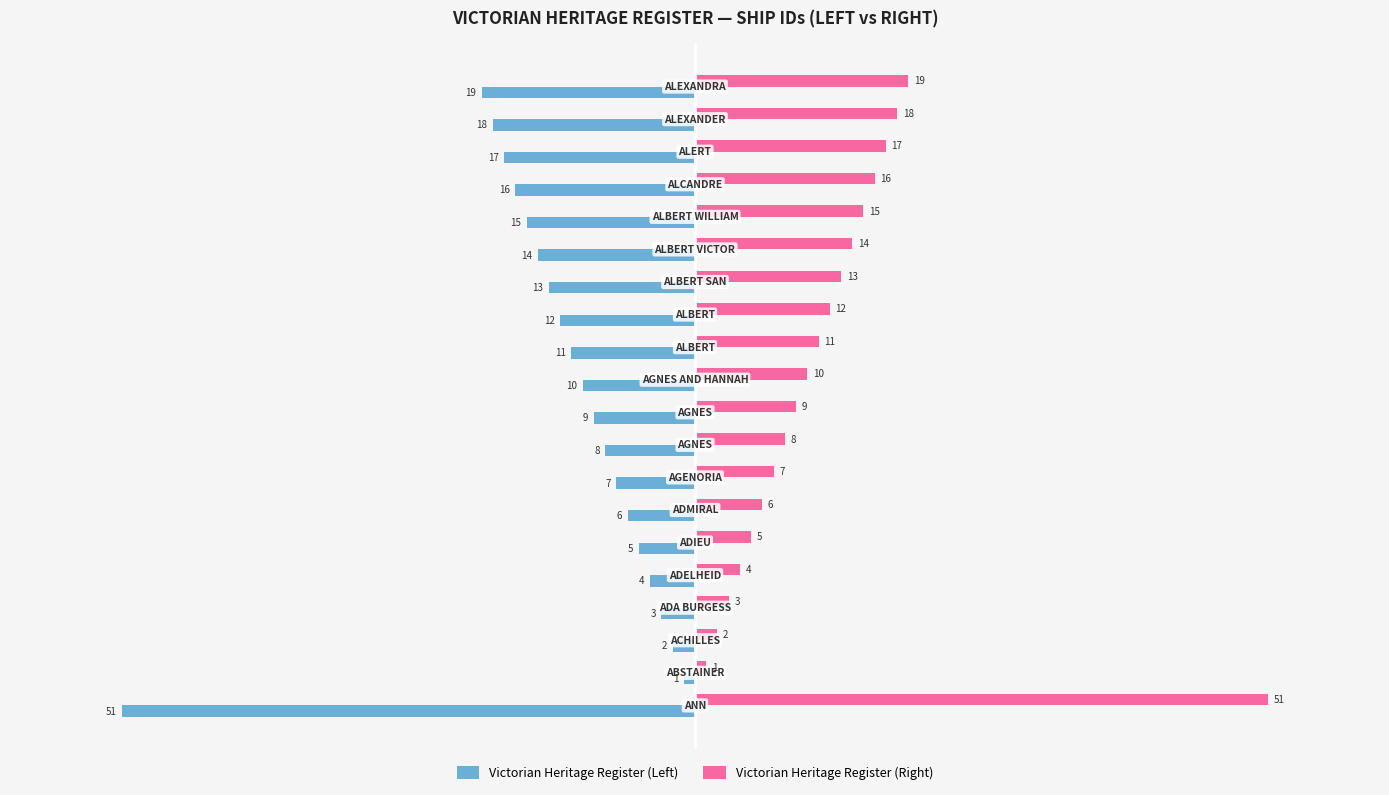

What is the average value of the Victorian Heritage Register (Left) series?

-12